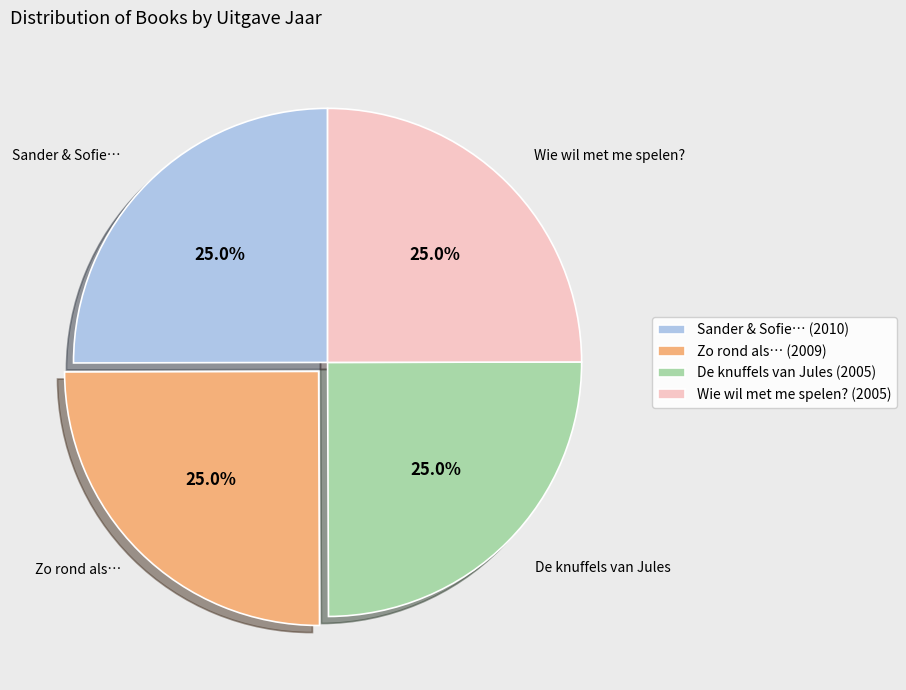

To the nearest percent, what is the average slice percentage?

25%